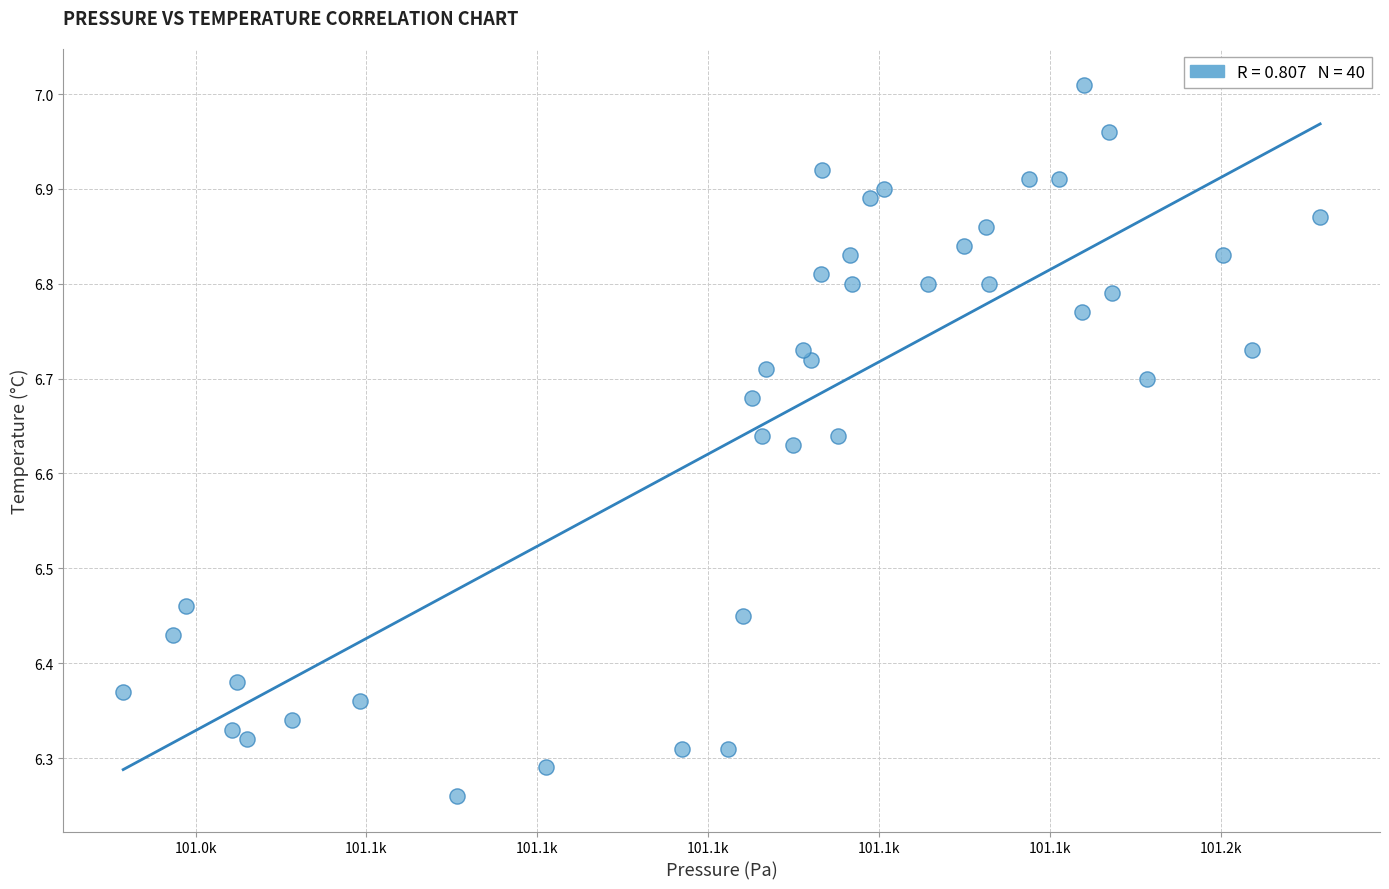

What is the range of X values (max minus min)?

140.1